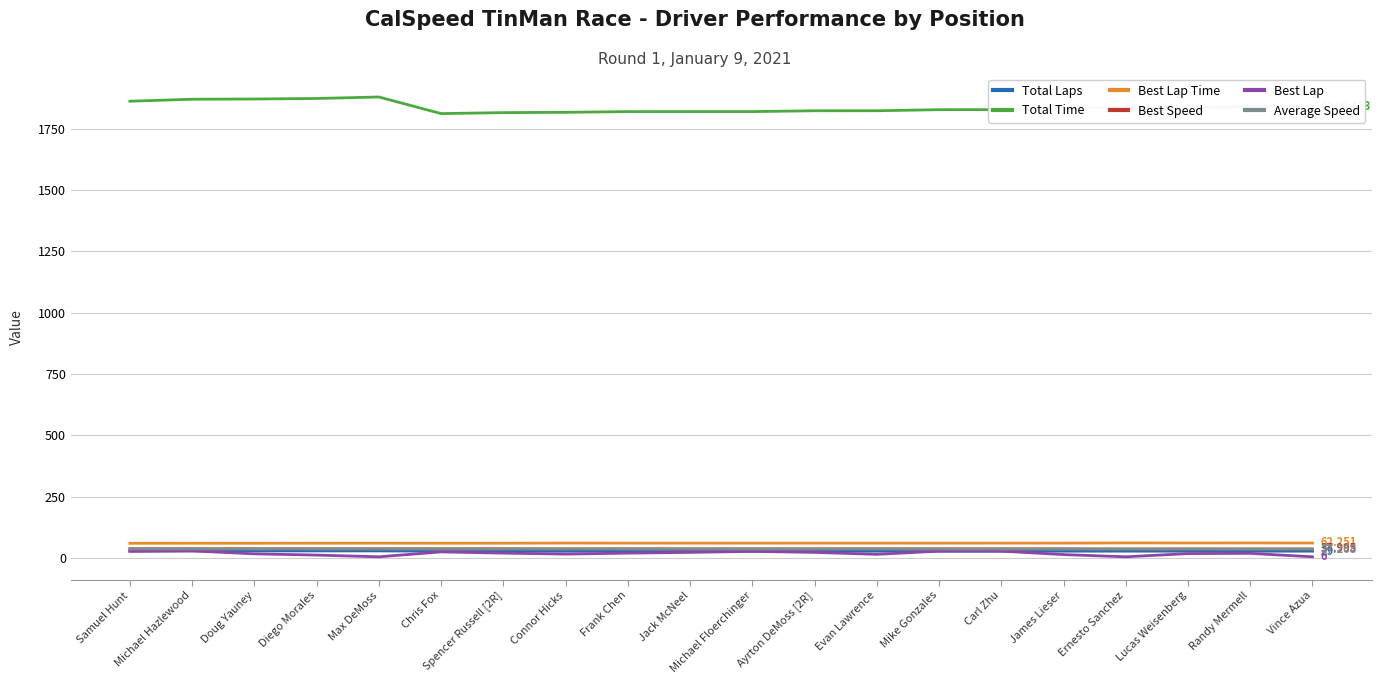

What is the average value of the Best Speed series?

38.4